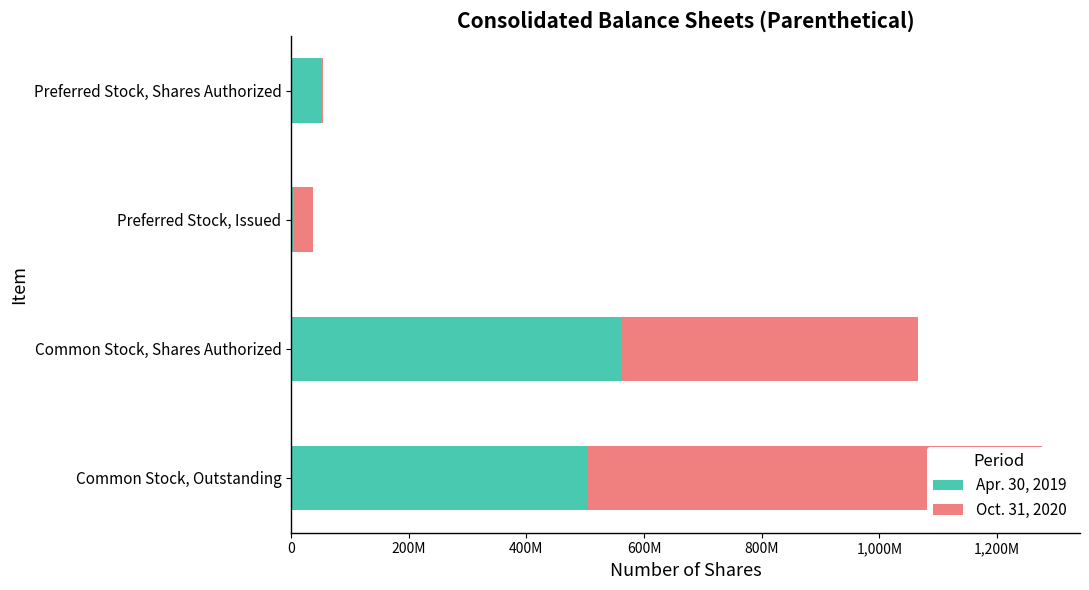

What is the average value of the Apr. 30, 2019 series?

279681149